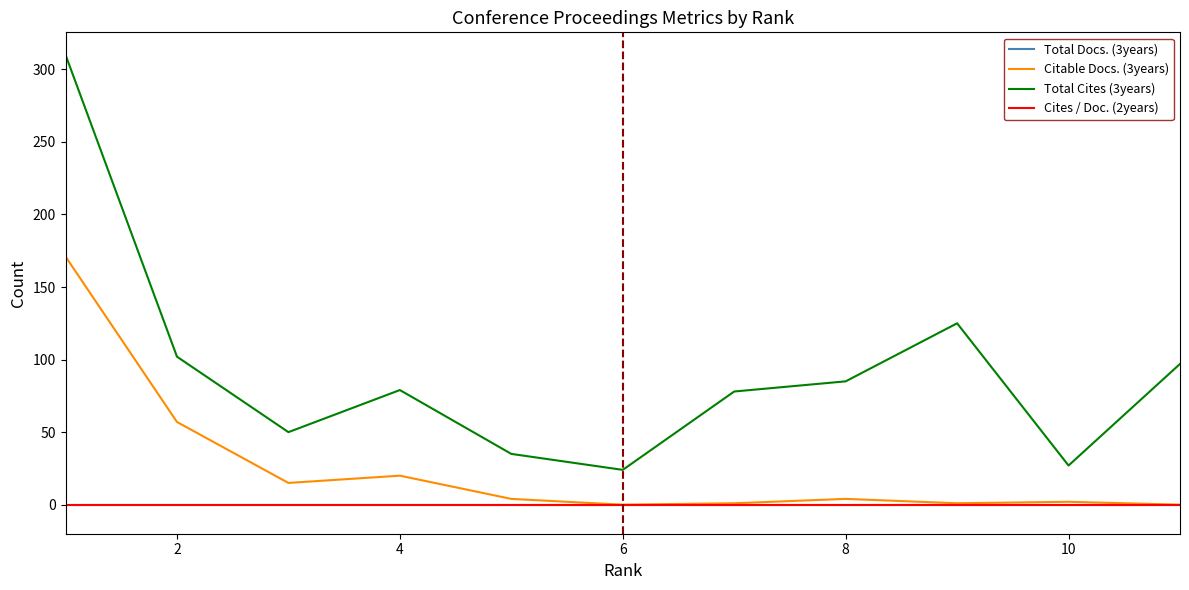

What is the average value of the Total Cites (3years) series?

92